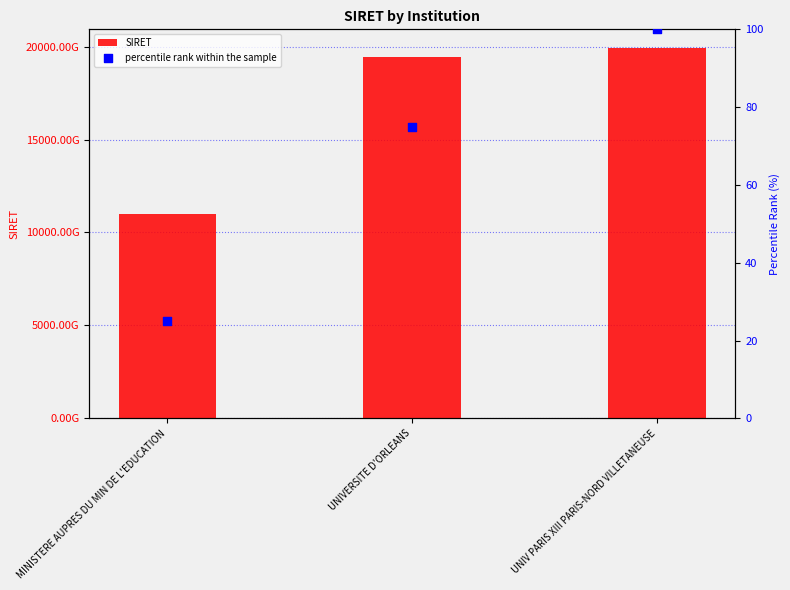

What are all the series names shown in the legend?

SIRET, percentile rank within the sample